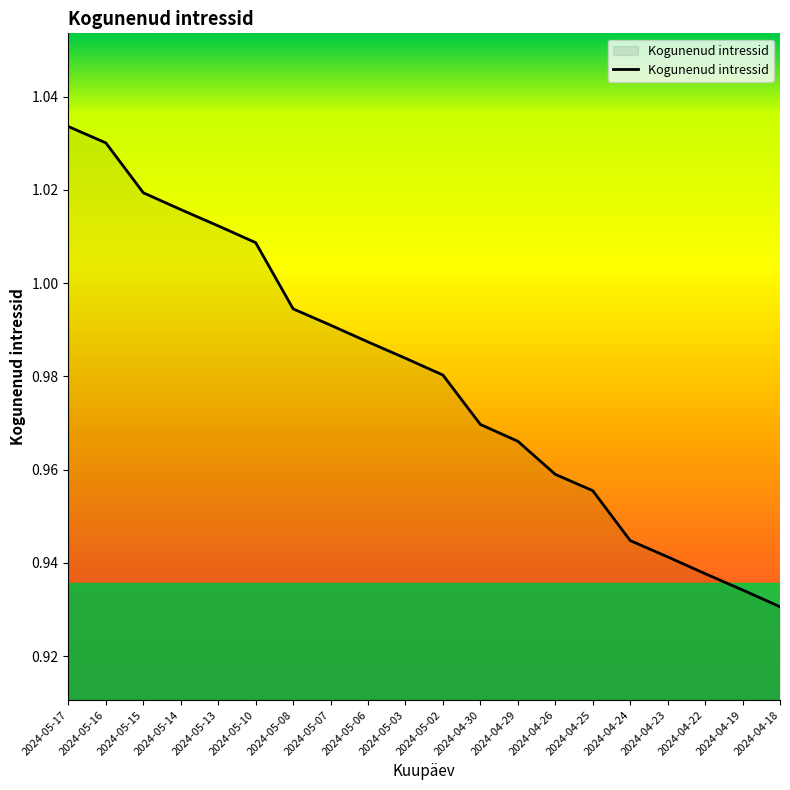

At which category does the chart reach its peak across all series?

2024-05-17